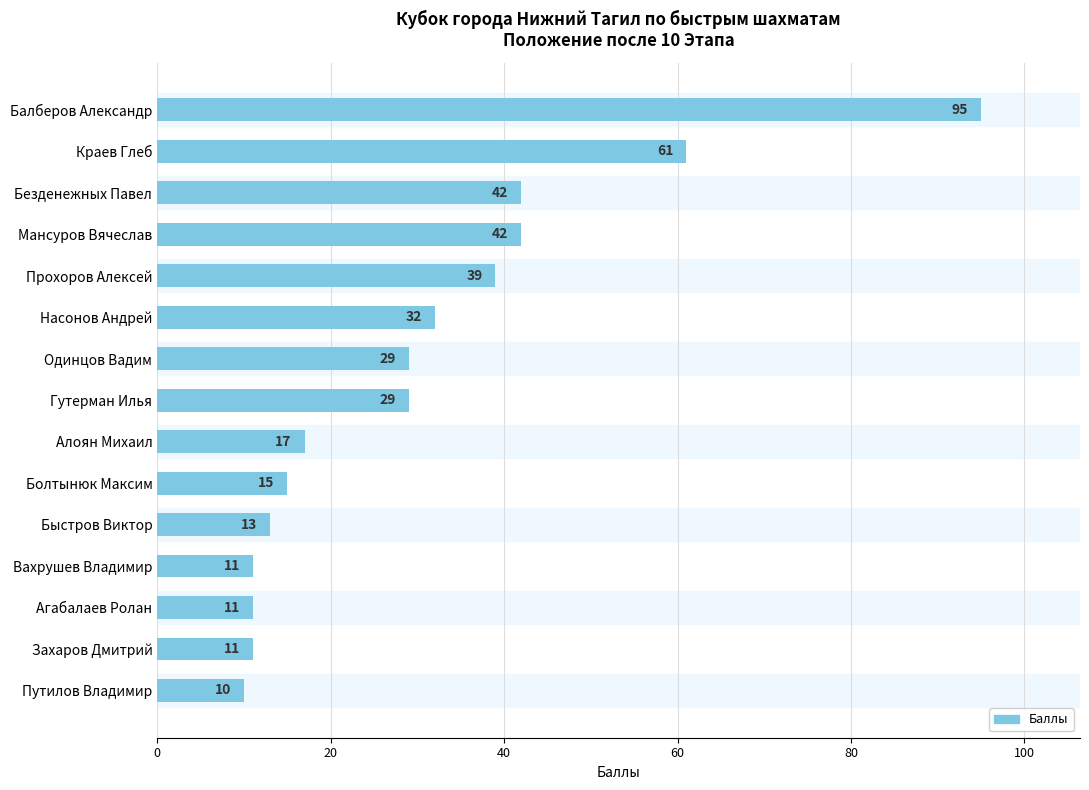

What is the label of the 1st bar from the top?

Балберов Александр